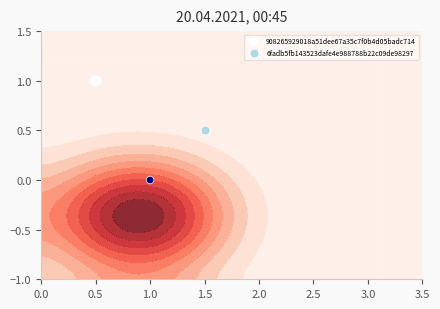

The chart shows a value of 0 at 1.0. True or false?

False